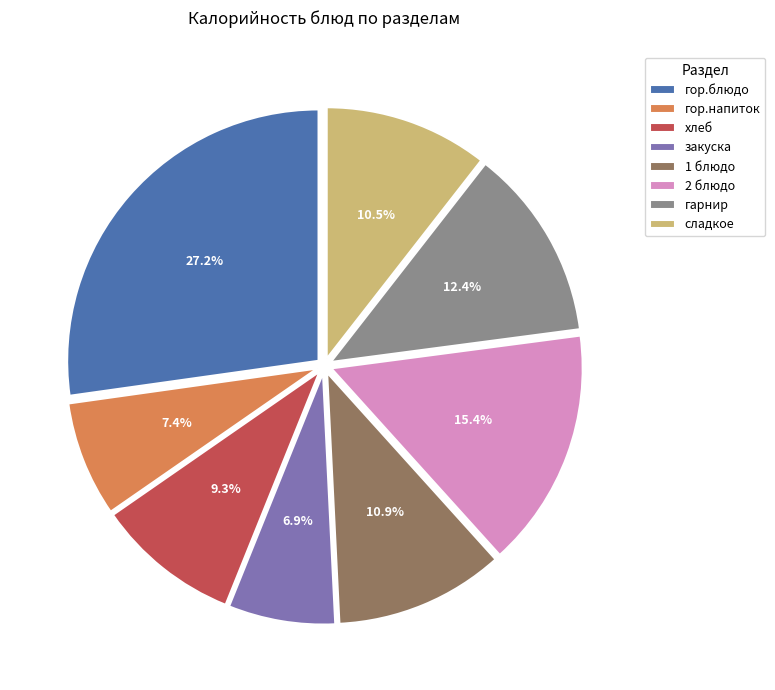

Which category has the smallest portion of the pie?

закуска